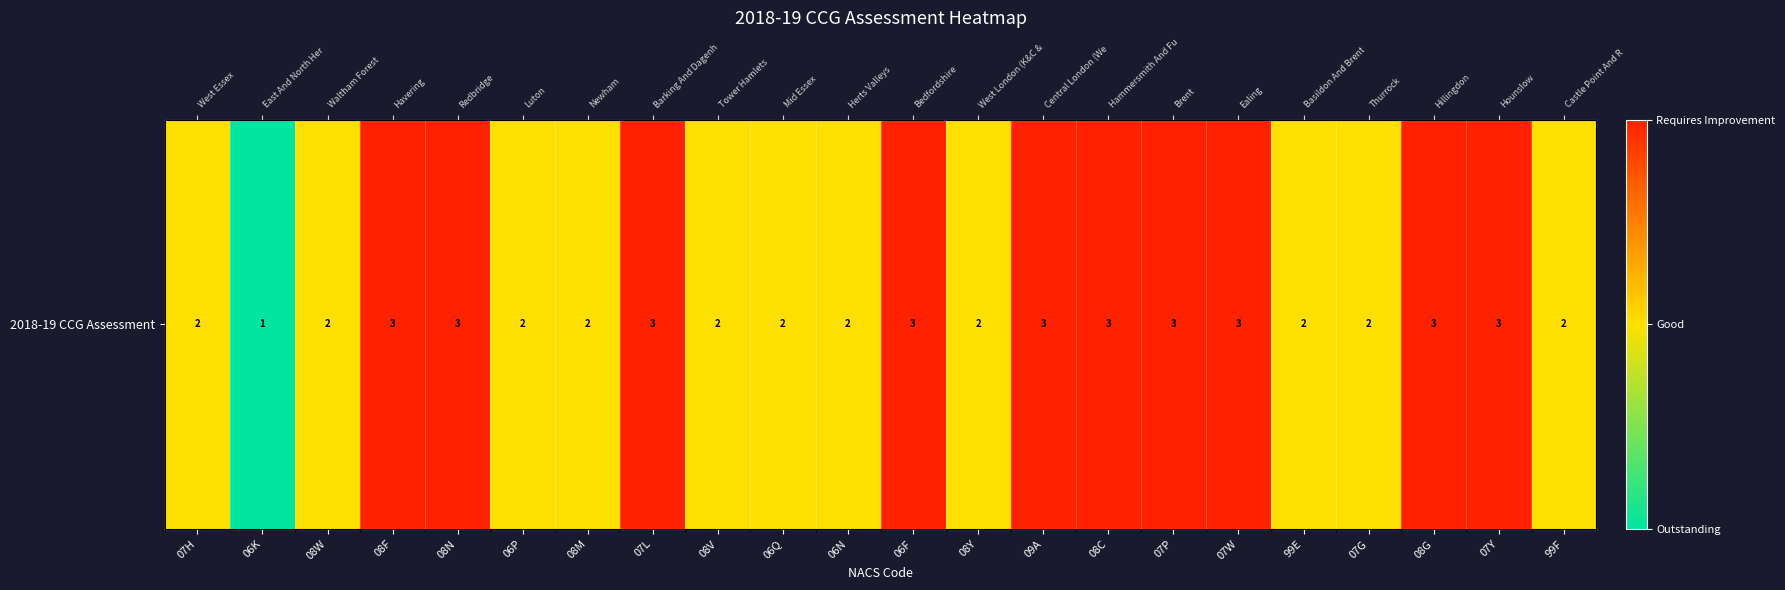

At which label does the data first exceed 2?

08F